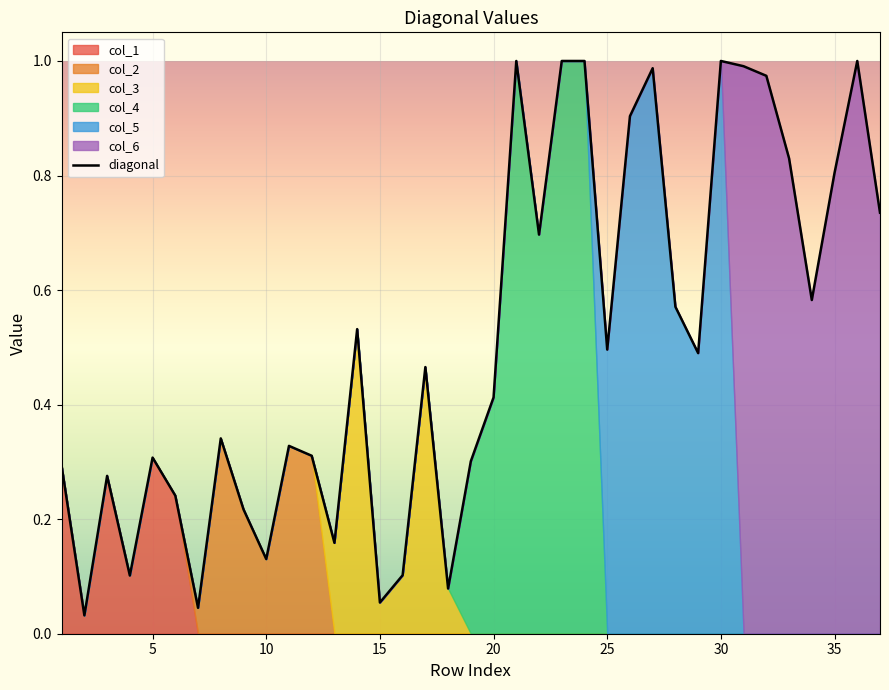

What is the average value?

0.5